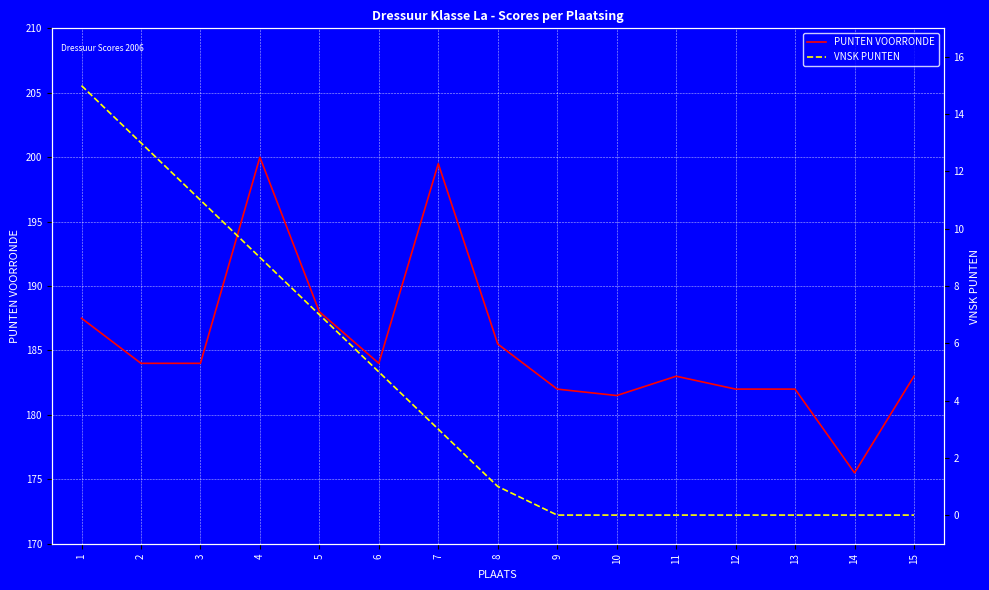

True or false: PUNTEN VOORRONDE has more than 2 points higher than both neighbors.

True